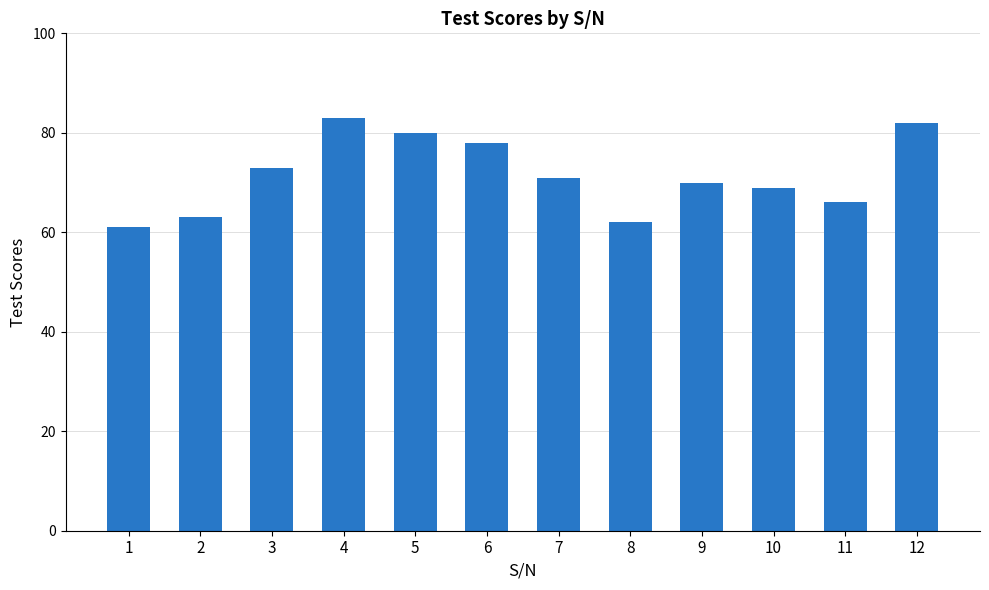

How many categories are shown in the chart?

12